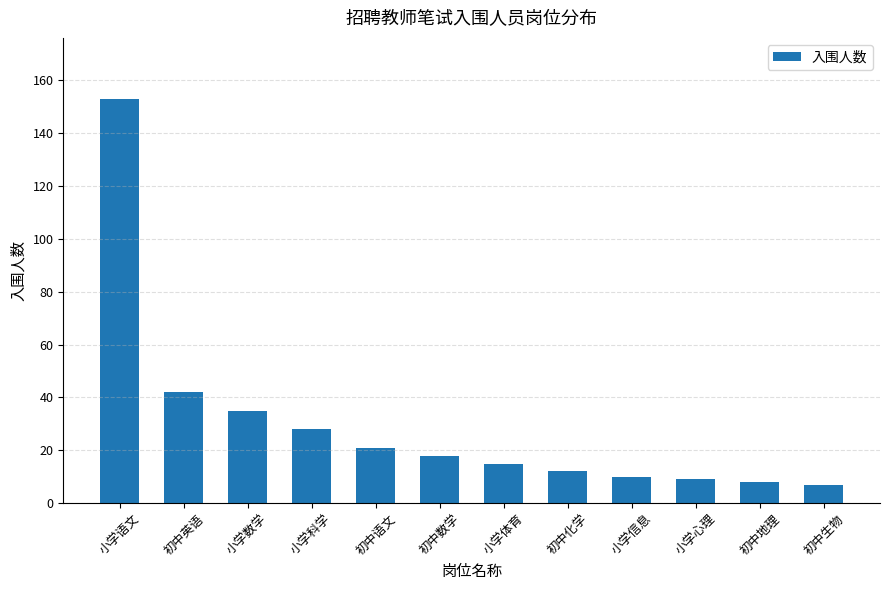

Between 初中生物 and 初中化学, which is larger?

初中化学